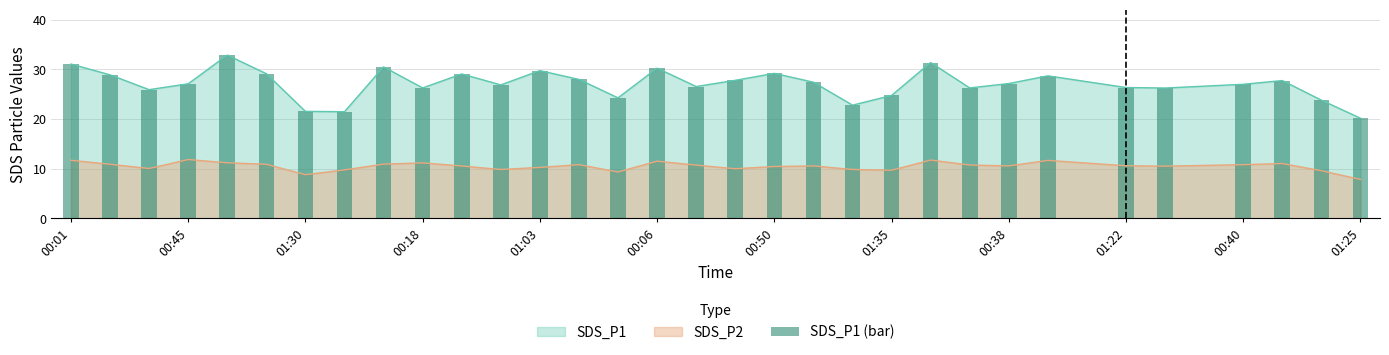

Between 00:01 and 20, which is larger?

00:01